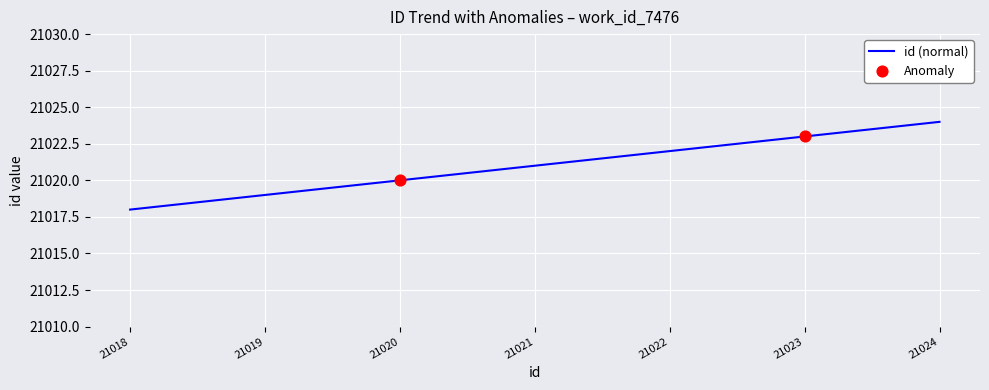

Approximately how many times larger is the value at 21021 compared to 21023?

1.0